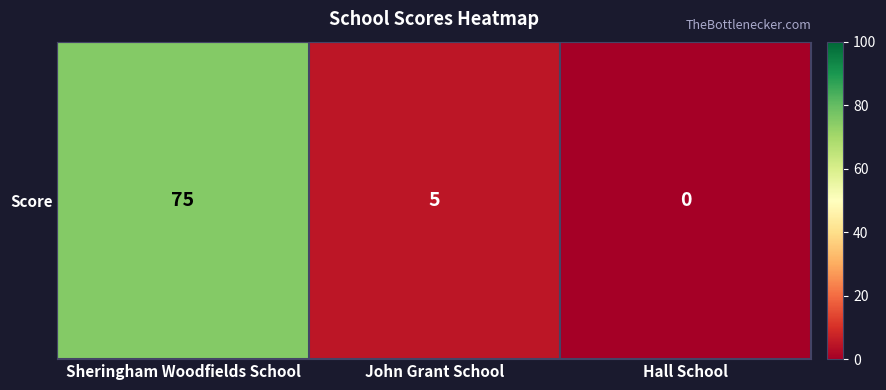

Rank the categories by value from lowest to highest.

Hall School, John Grant School, Sheringham Woodfields School